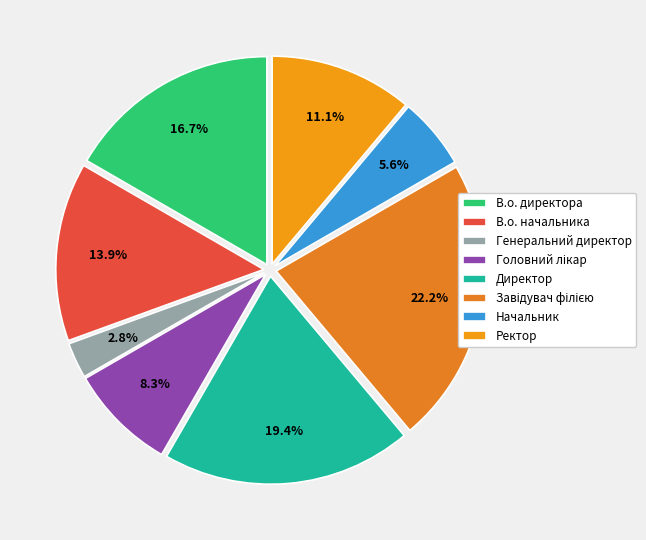

To the nearest percent, what is the combined percentage of Завідувач філією and Головний лікар?

31%